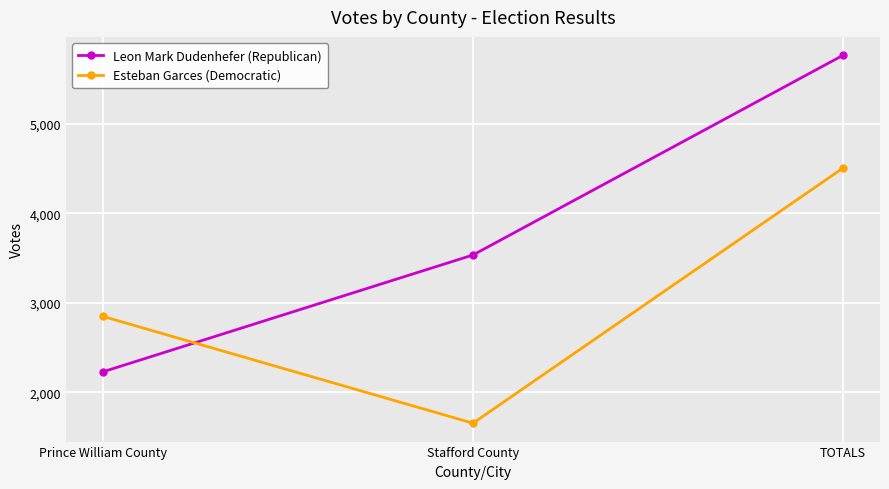

What is the maximum value for Esteban Garces (Democratic)?

4507